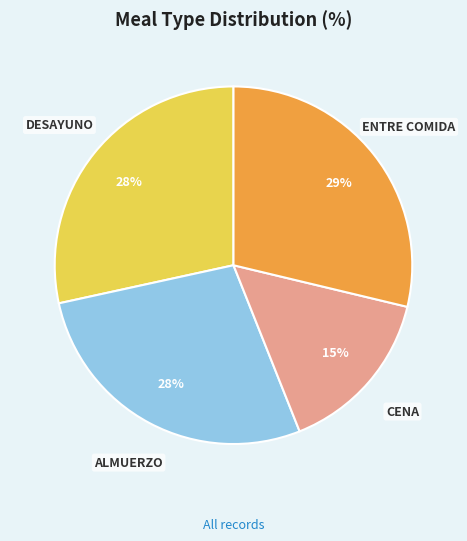

What is the smallest slice in the pie chart?

CENA